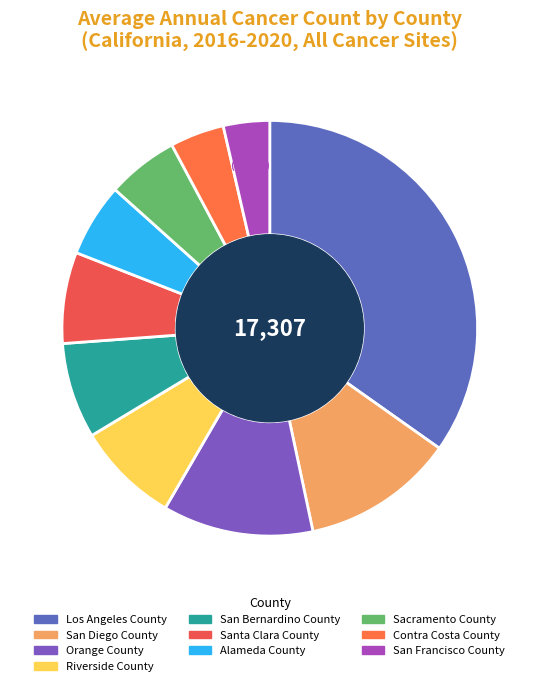

To the nearest percent, what percentage of the pie is San Bernardino County?

7%